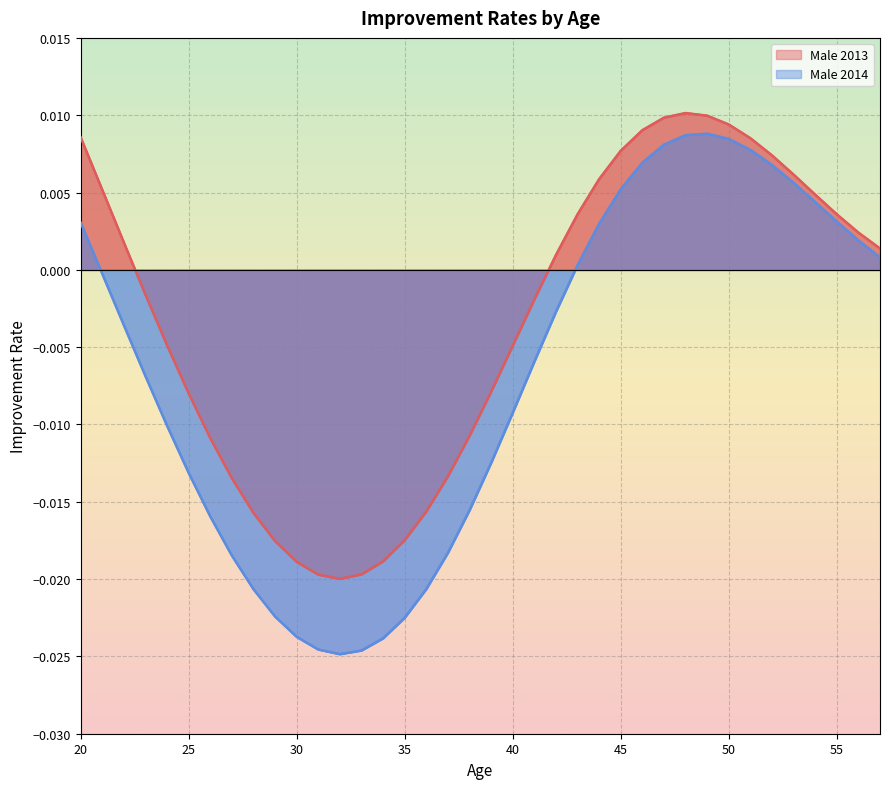

Reading right to left, list all the values displayed in this chart.

Male 2013: 0.0	0.0	0.0	0.0	0.0	0.0	0.0	0.0	0.0	0.0	0.0	0.0	0.0	0.0	0.0	0.0	-0.0	-0.0	-0.0	-0.0	-0.0	-0.0	-0.0	-0.0	-0.0	-0.0	-0.0	-0.0	-0.0	-0.0	-0.0	-0.0	-0.0	-0.0	-0.0	0.0	0.0	0.0
Male 2014: 0.0	0.0	0.0	0.0	0.0	0.0	0.0	0.0	0.0	0.0	0.0	0.0	0.0	0.0	0.0	-0.0	-0.0	-0.0	-0.0	-0.0	-0.0	-0.0	-0.0	-0.0	-0.0	-0.0	-0.0	-0.0	-0.0	-0.0	-0.0	-0.0	-0.0	-0.0	-0.0	-0.0	-0.0	0.0